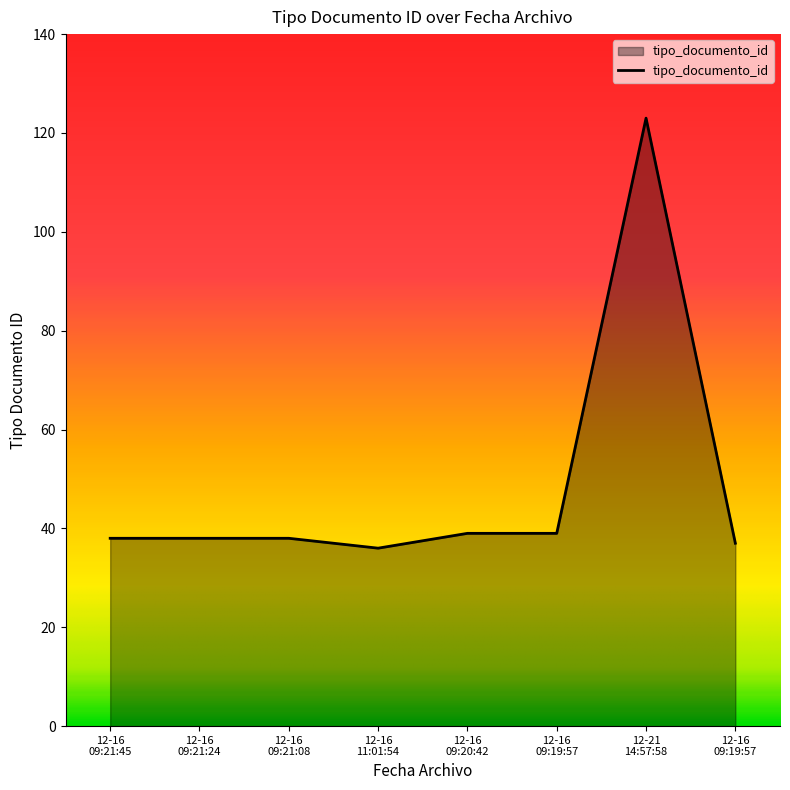

How many lines are shown in the chart?

1